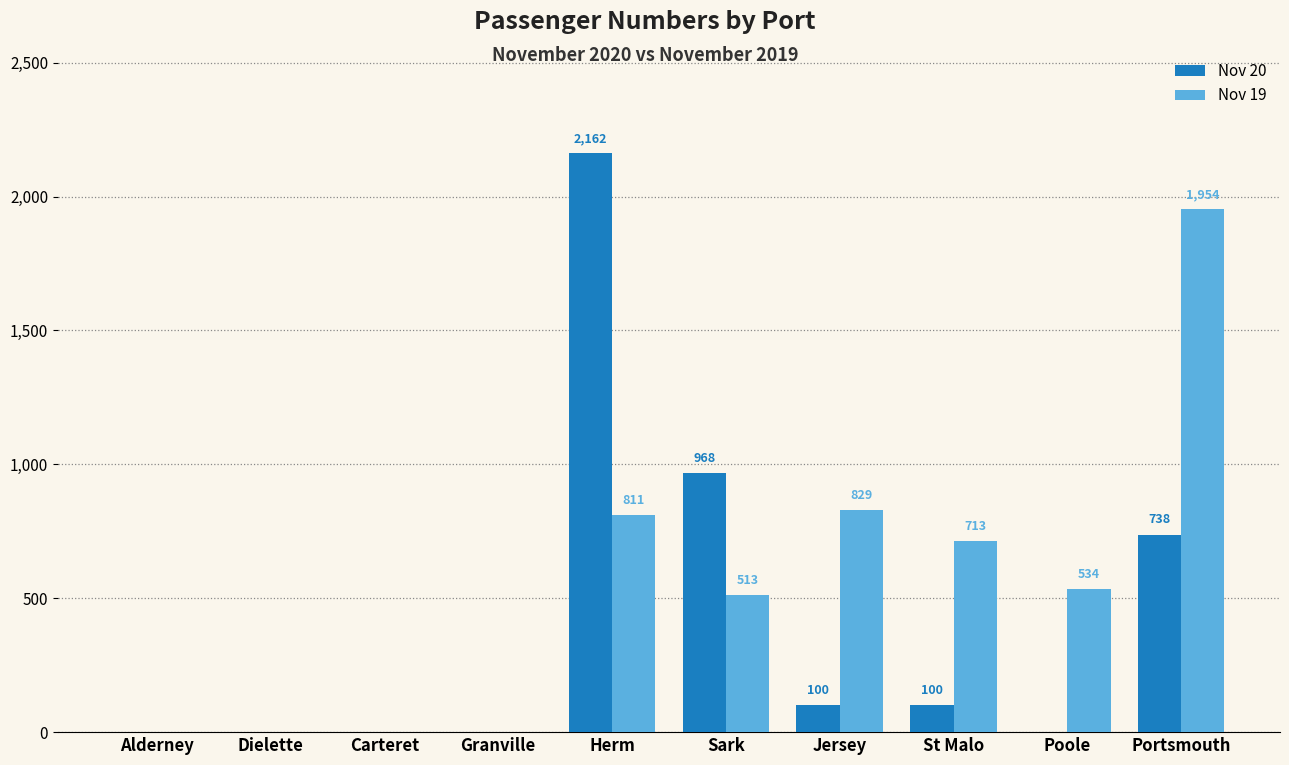

The Nov 20 series shows 738 at Portsmouth. True or false?

True